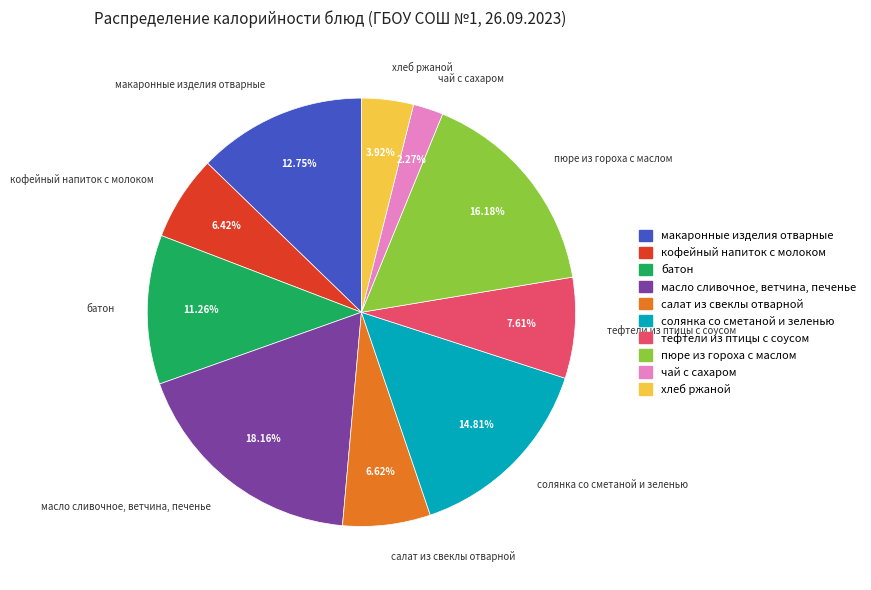

What is the largest slice in the pie chart?

масло сливочное, ветчина, печенье